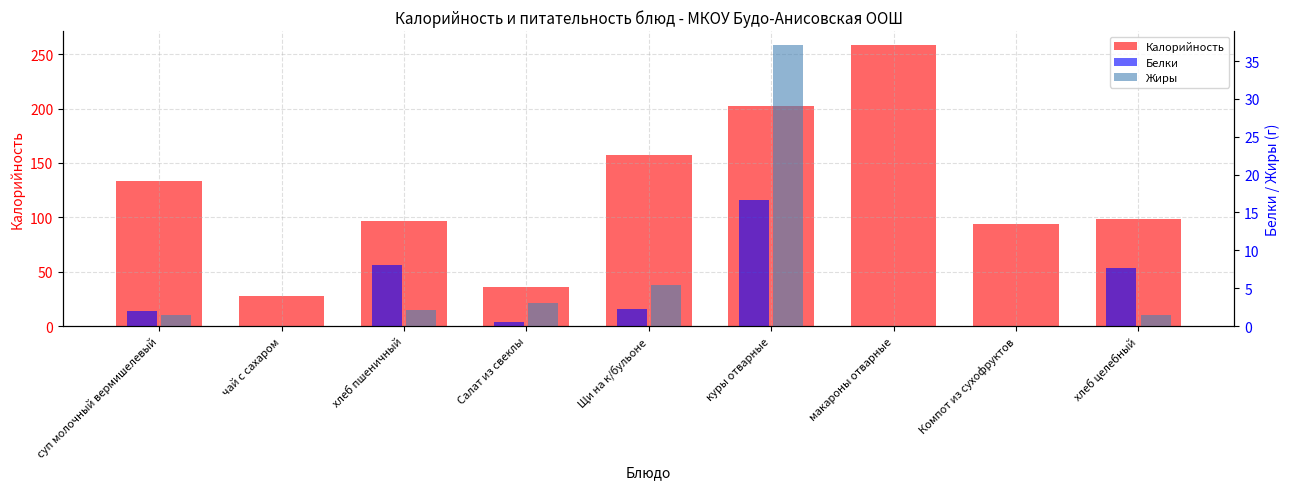

Which series has the widest spread of values?

Калорийность